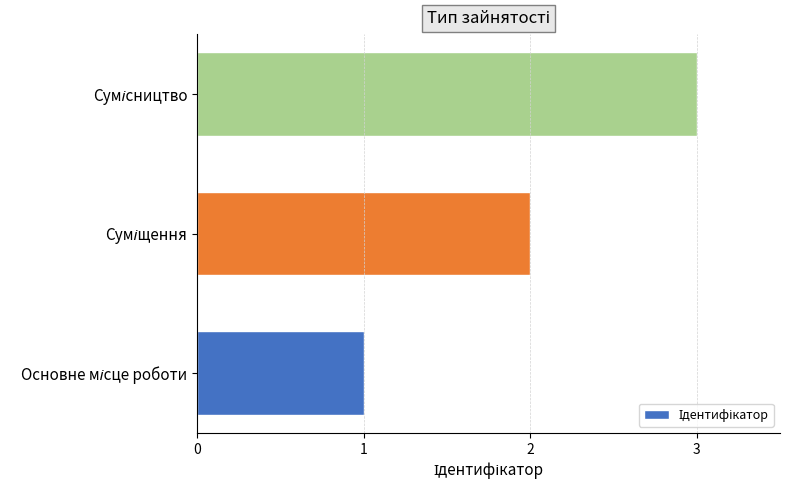

What is the maximum value shown in the chart?

3